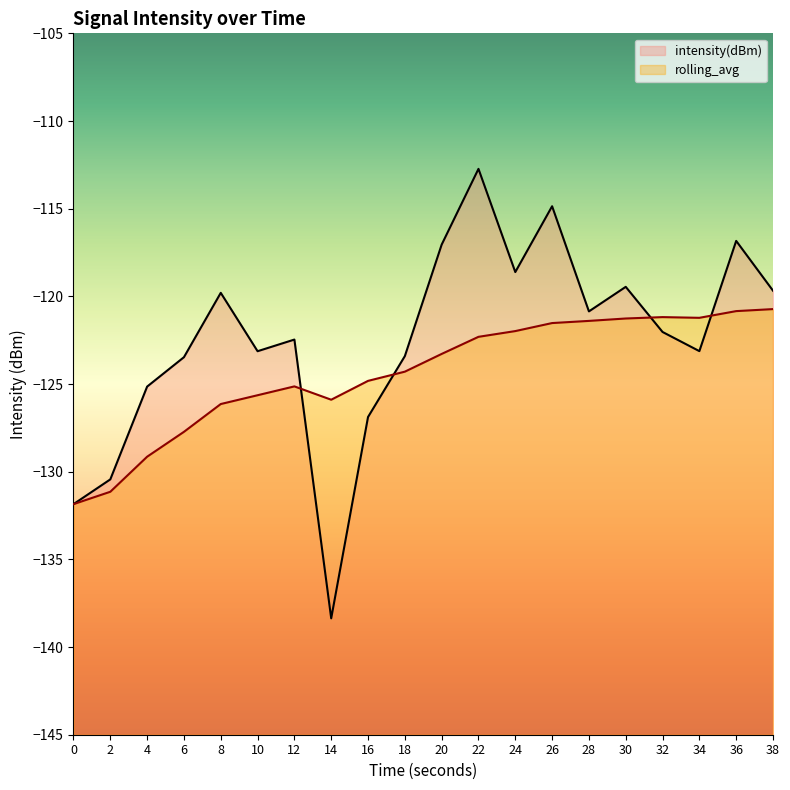

Which series changed the most between 18 and 20?

intensity(dBm)